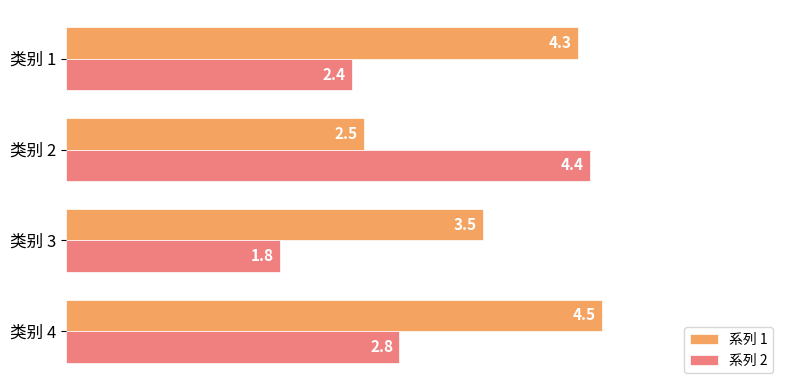

What are all the series names shown in the legend?

系列 1, 系列 2